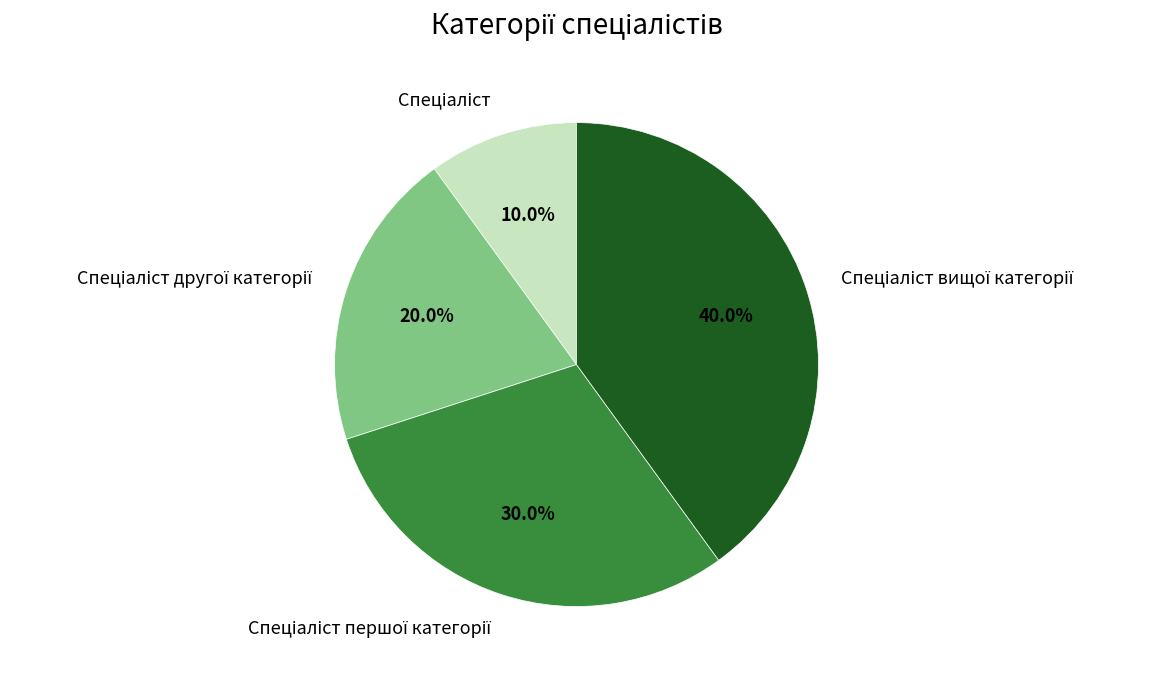

Is there a majority slice in this chart?

No